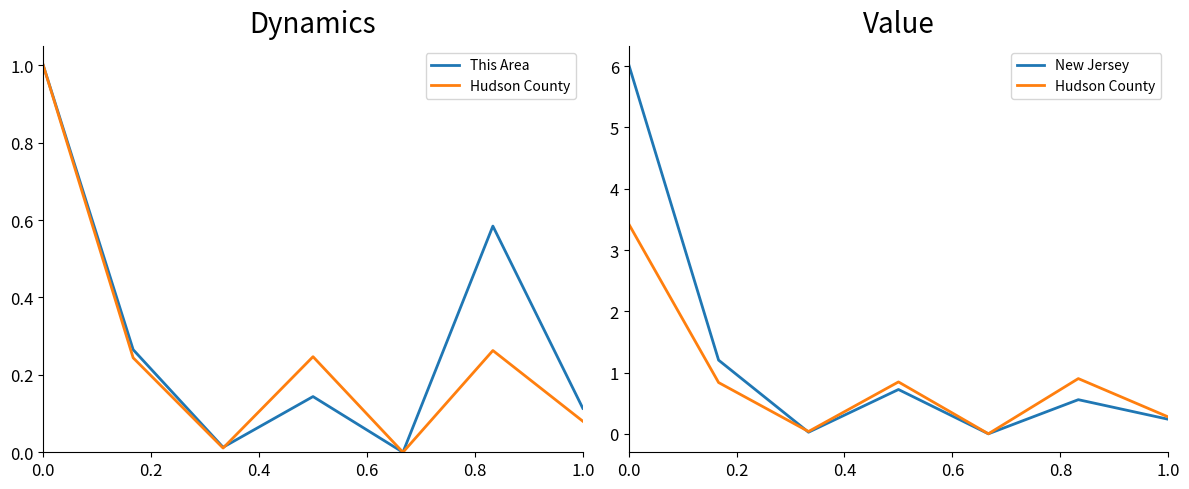

Does the chart have visible grid lines?

No